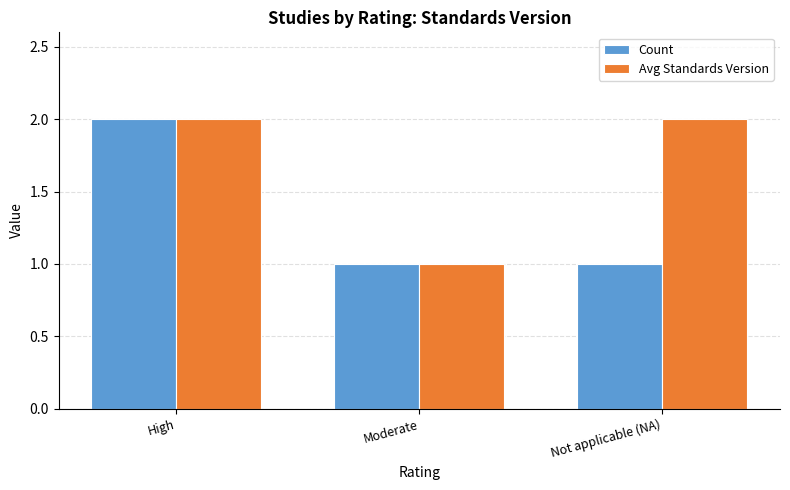

Rank the series by their average value, from lowest to highest.

Count, Avg Standards Version